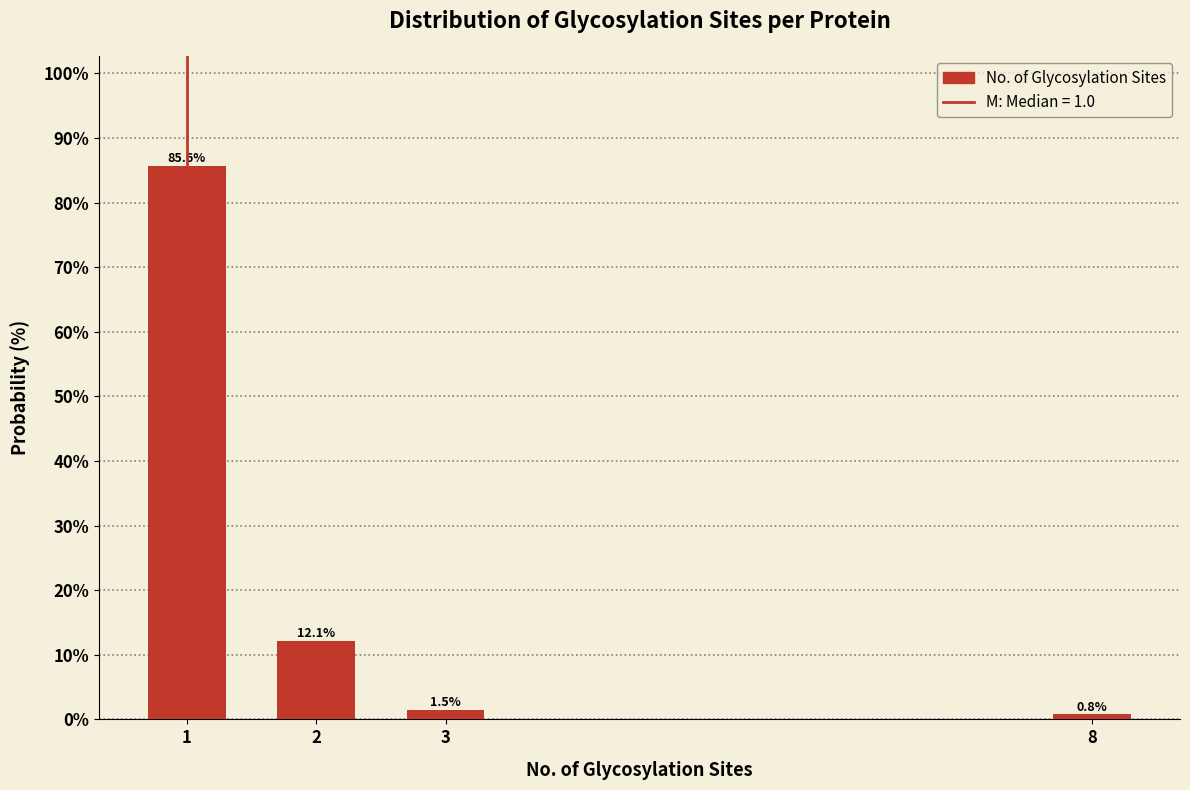

Reading left to right, what are all the values shown in this chart?

85.6	12.1	1.5	0.8